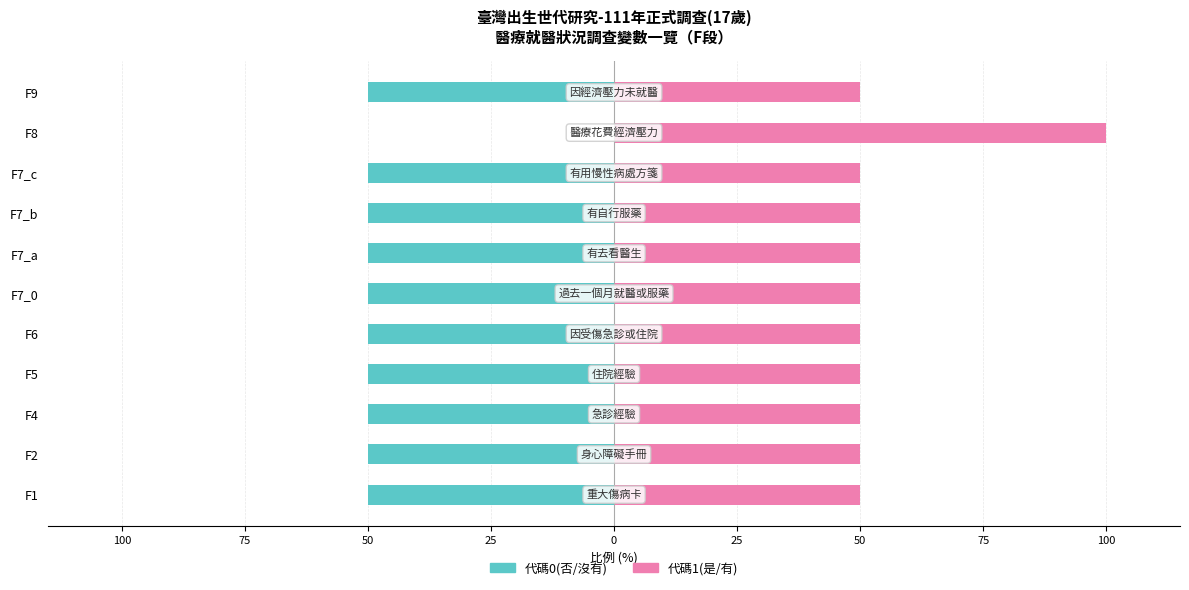

At F5, list the series in order from smallest to largest.

代碼0(否/沒有), 代碼1(是/有)